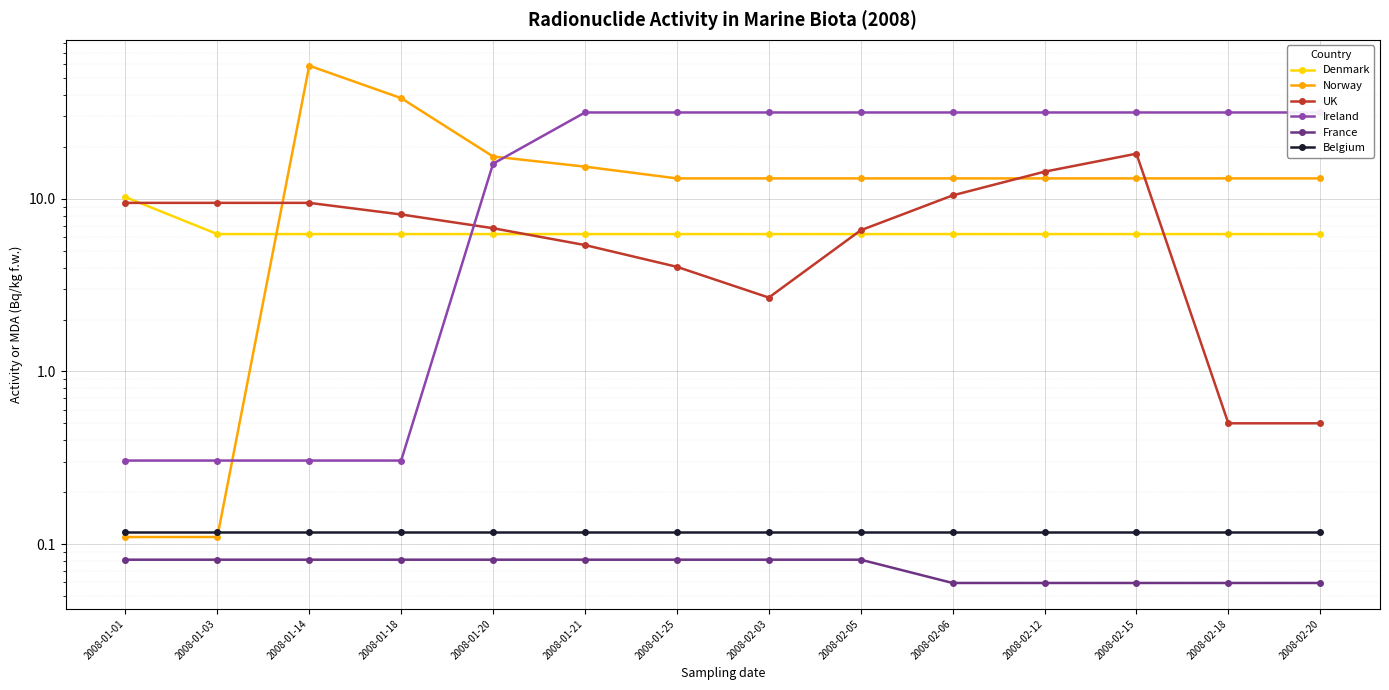

At which category does the chart reach its minimum across all series?

2008-02-06